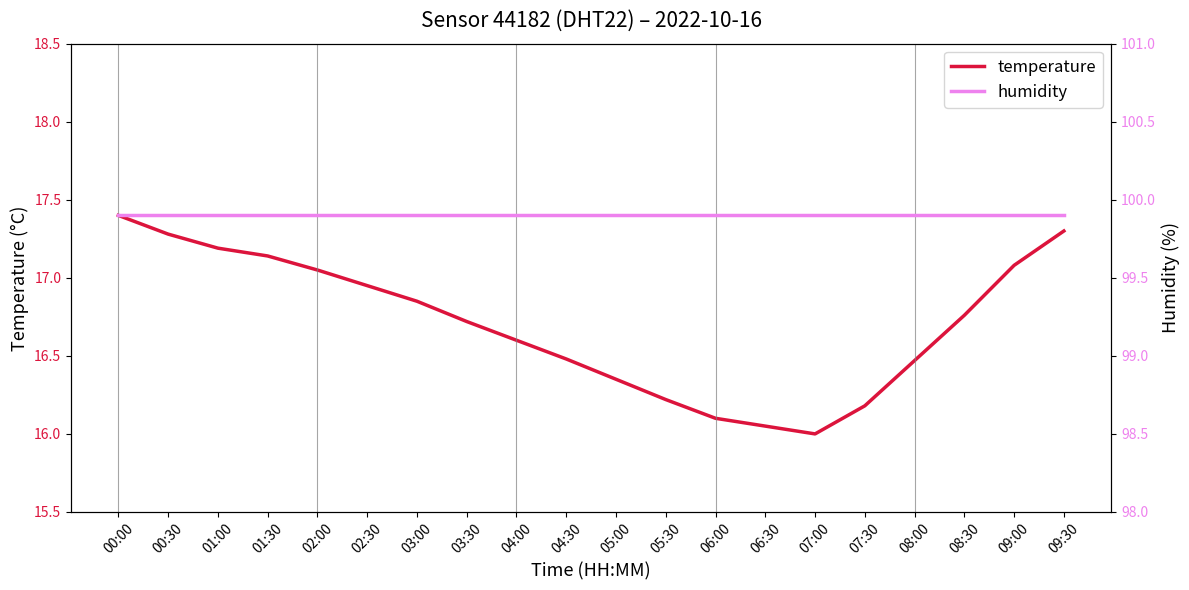

Between 00:00 and 08:30, which series saw the biggest shift?

temperature